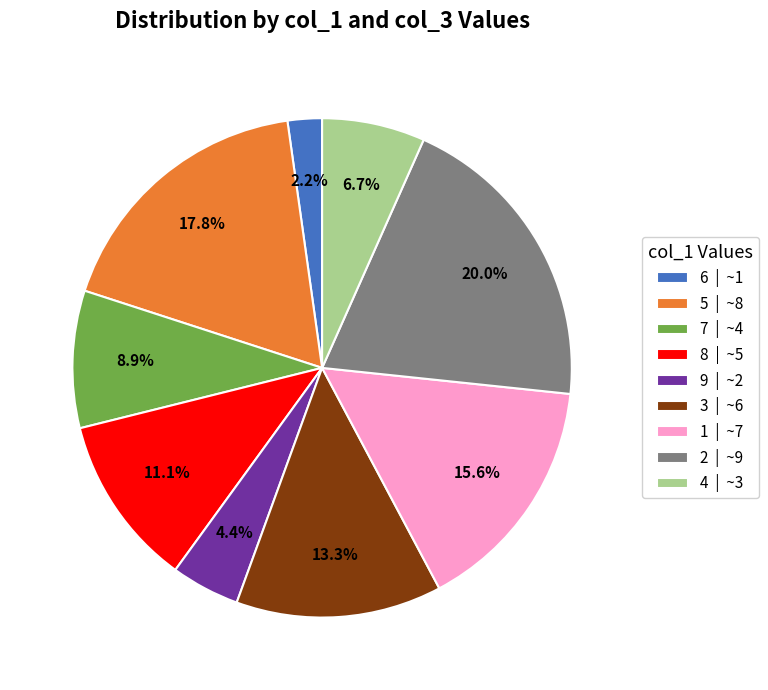

To the nearest percent, what percentage of the pie is 3?

13%